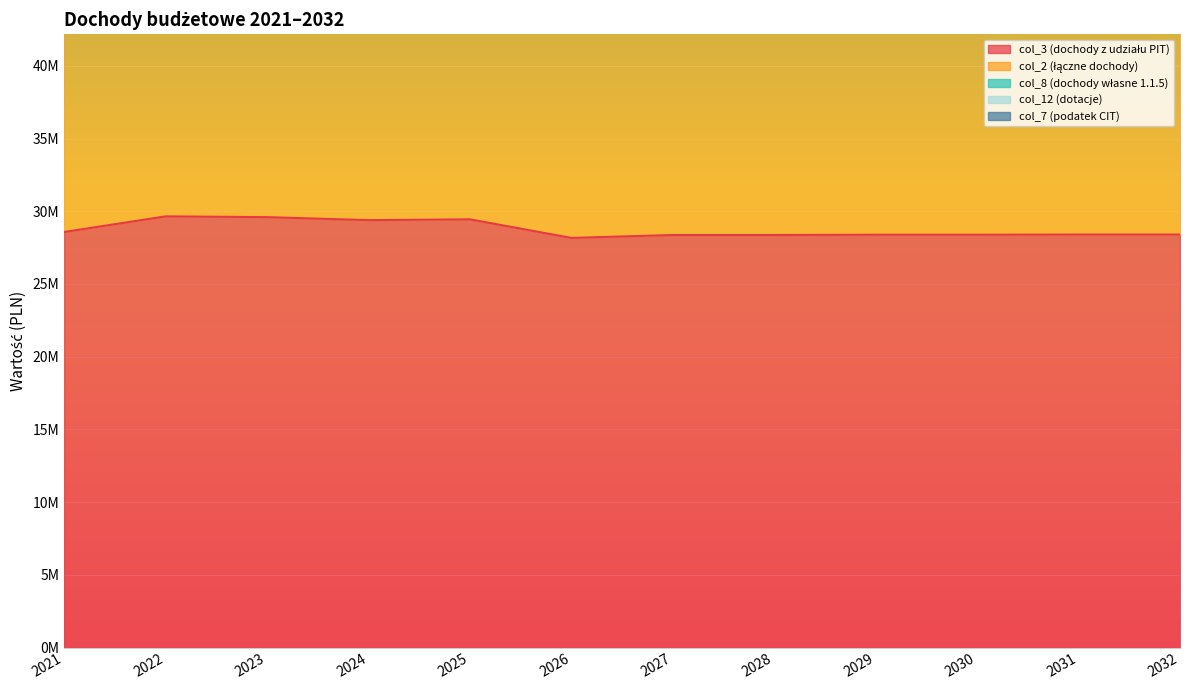

How many data points in col_12 (dotacje) are less than 64622824?

5